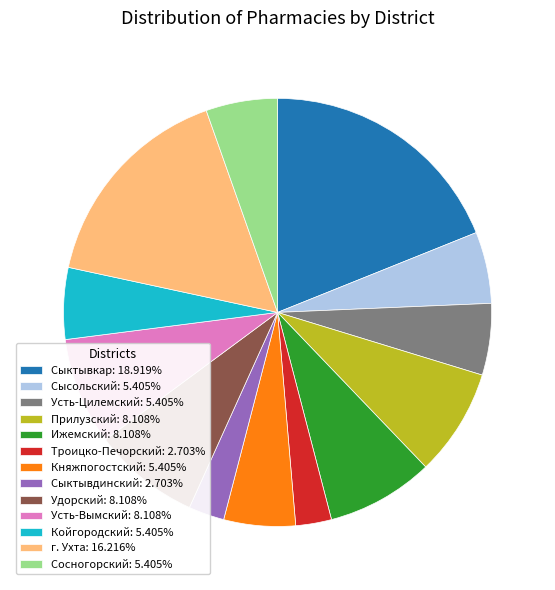

Approximately how many times larger is the value at Сыктывдинский: 2.703% compared to Троицко-Печорский: 2.703%?

1.0